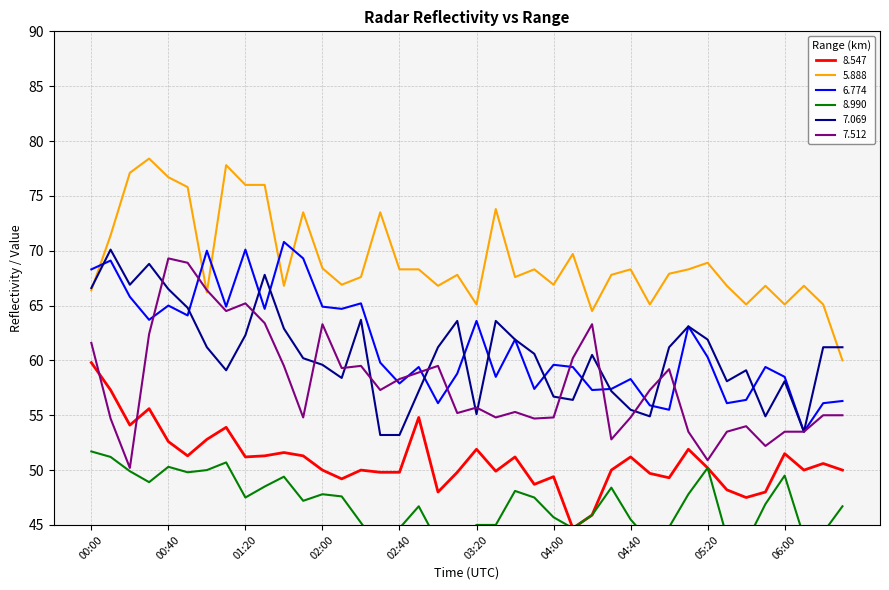

At which category does 6.774 reach its first local peak?

00:10